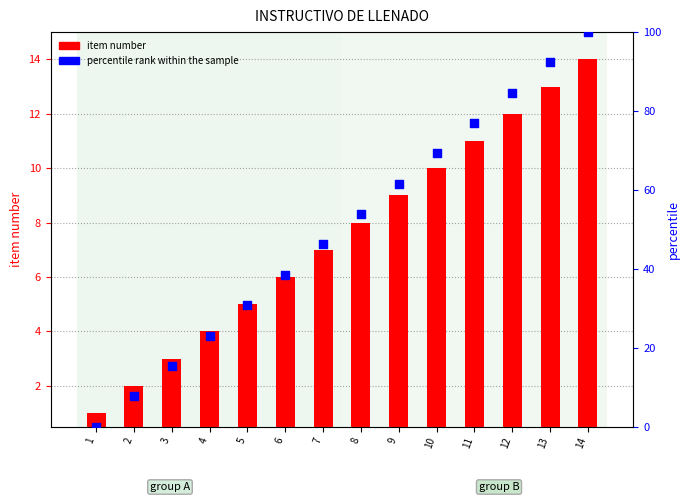

What are all the series names shown in the legend?

item number, percentile rank within the sample